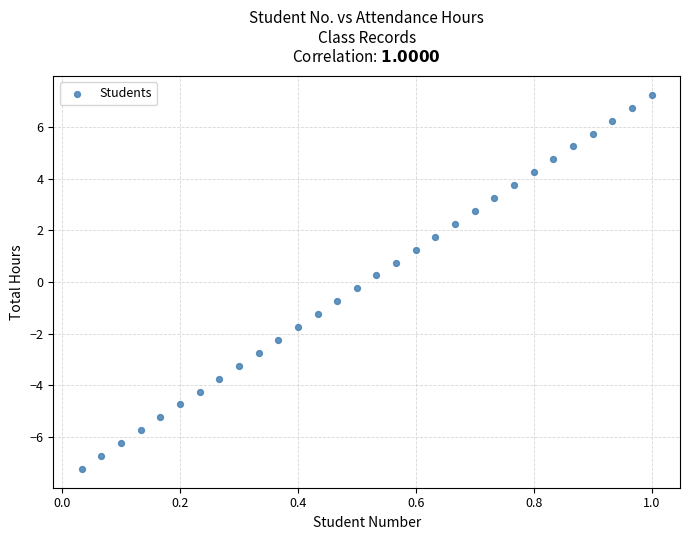

What is the range of Y values (max minus min)?

14.5